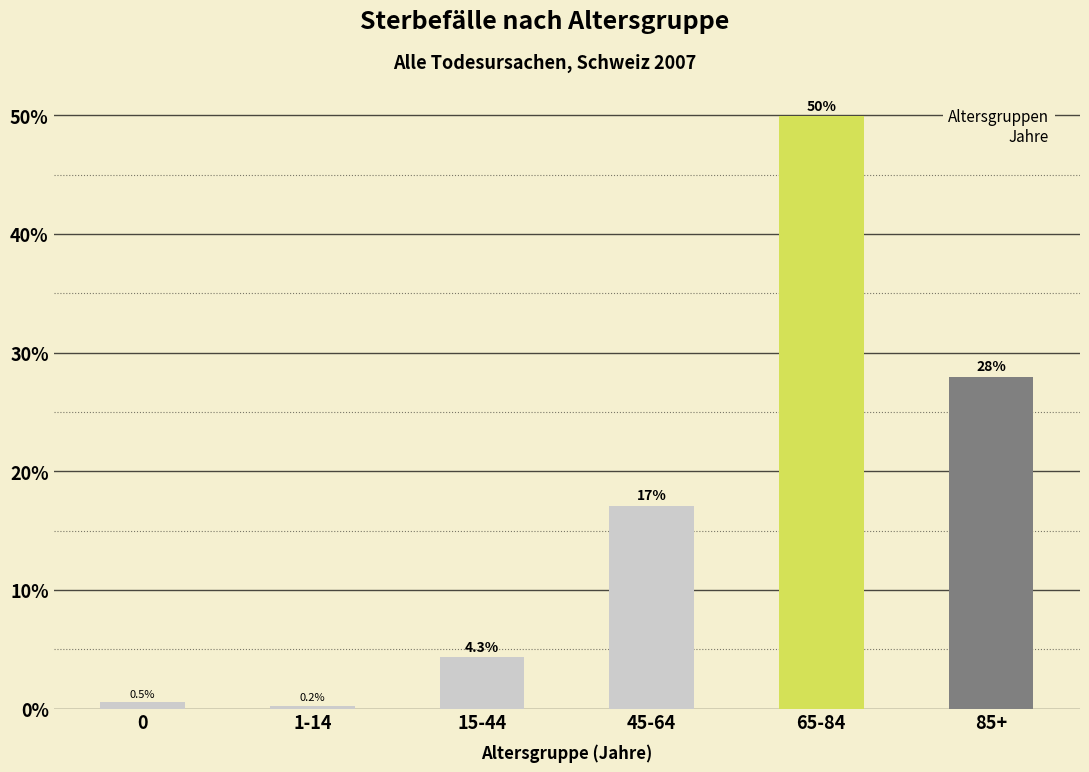

Reading right to left, transcribe all the data shown in this chart.

85+=28.0	65-84=49.9	45-64=17.1	15-44=4.3	1-14=0.2	0=0.5